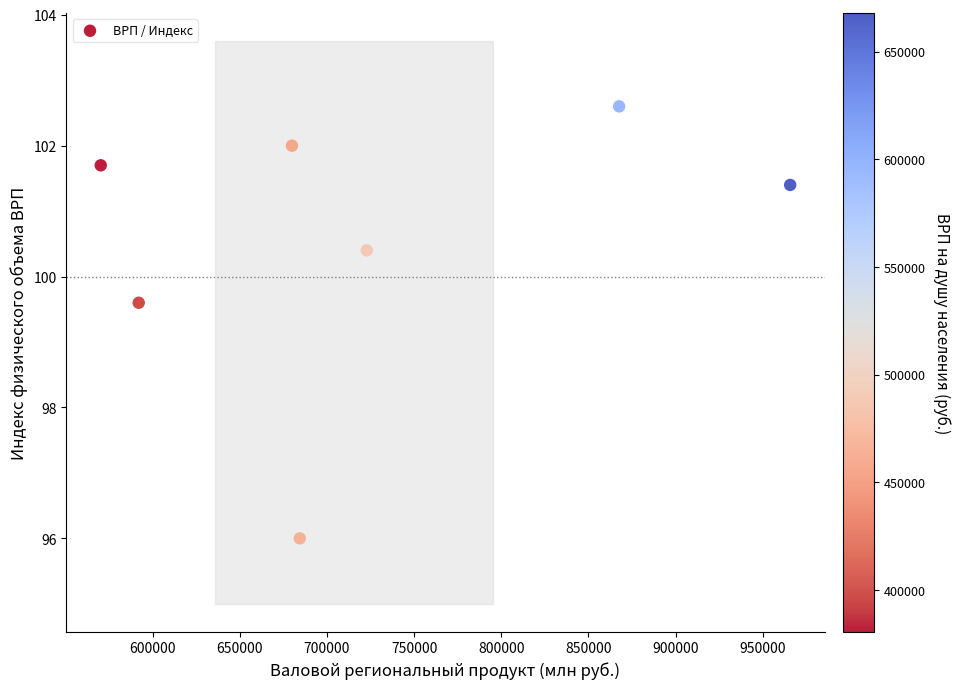

What is the average Y value?

100.5